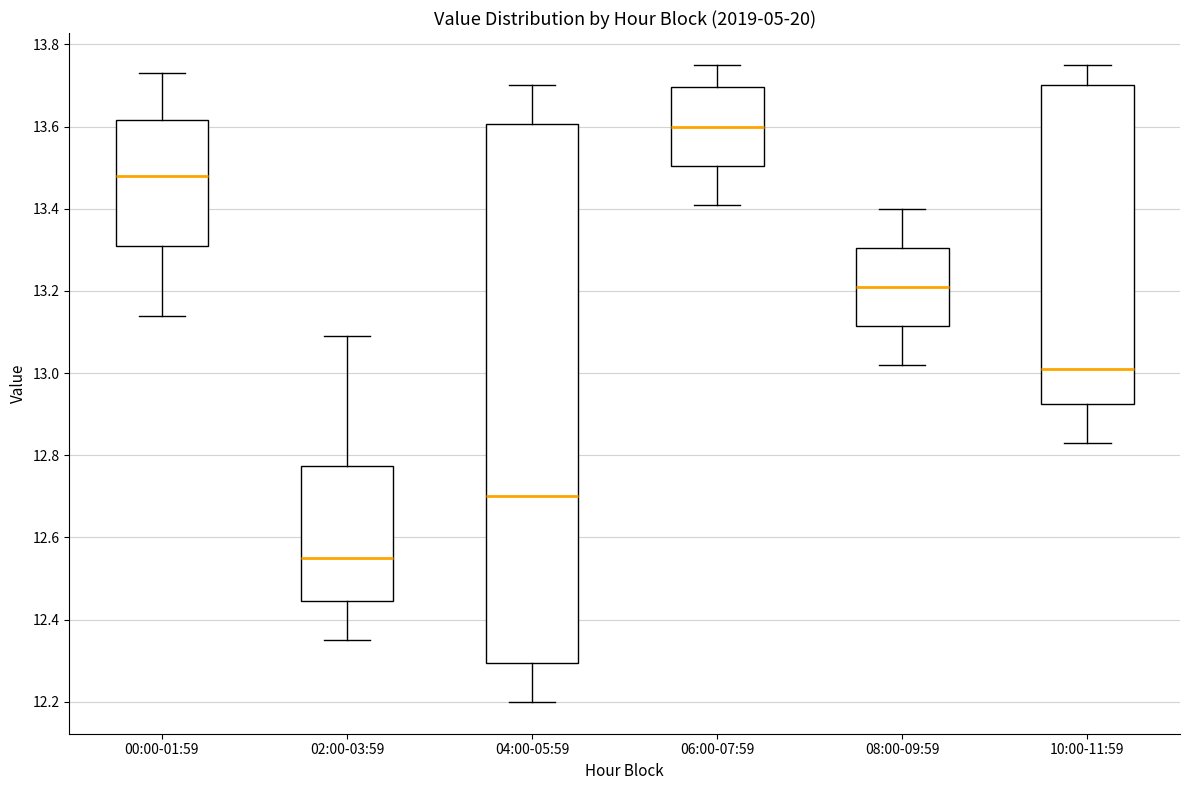

Reading left to right, transcribe this box plot: for each box, give where its median line is, the range the box spans, and where its two whiskers end, as read against the y-axis. The values are not printed on the chart, so give them approximately, as read against the axis.

00:00-01:59: median 13.48, box 13.32 to 13.62, whiskers 13.14 to 13.74
02:00-03:59: median 12.56, box 12.44 to 12.78, whiskers 12.36 to 13.10
04:00-05:59: median 12.70, box 12.30 to 13.60, whiskers 12.20 to 13.70
06:00-07:59: median 13.60, box 13.50 to 13.70, whiskers 13.42 to 13.76
08:00-09:59: median 13.22, box 13.12 to 13.30, whiskers 13.02 to 13.40
10:00-11:59: median 13.02, box 12.92 to 13.70, whiskers 12.84 to 13.76